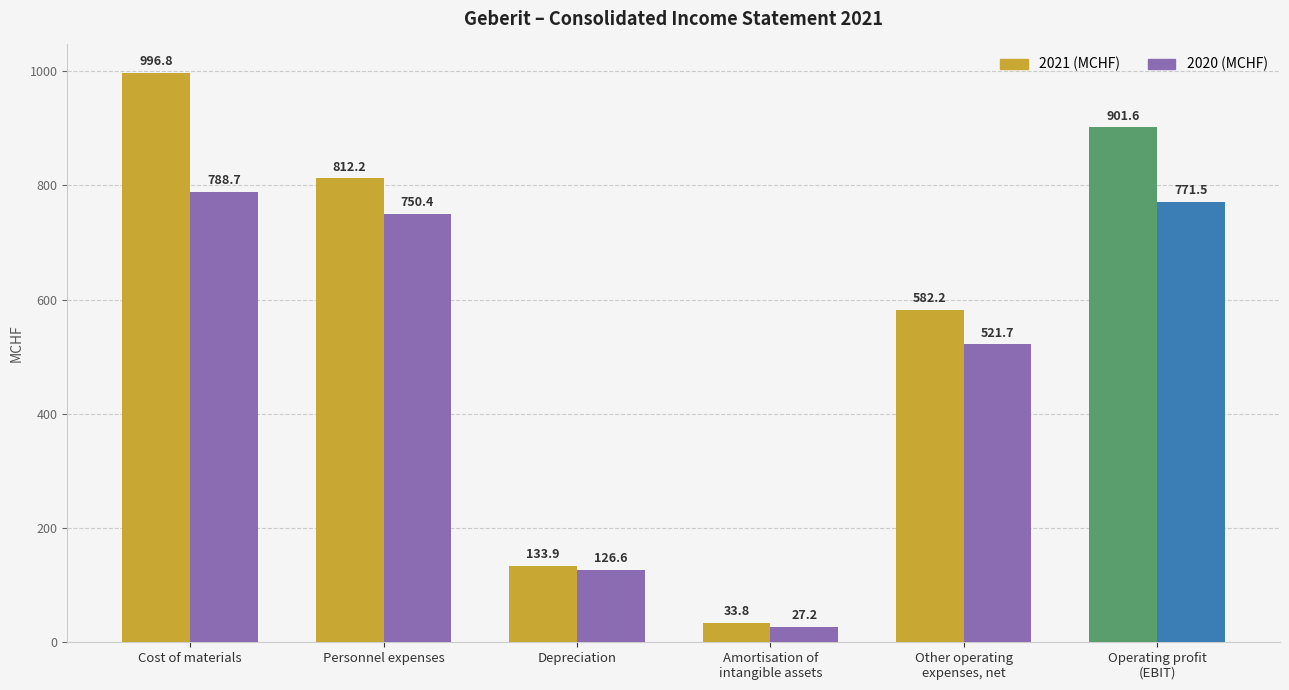

What is the sum of all 2021 (MCHF) values?

3460.5